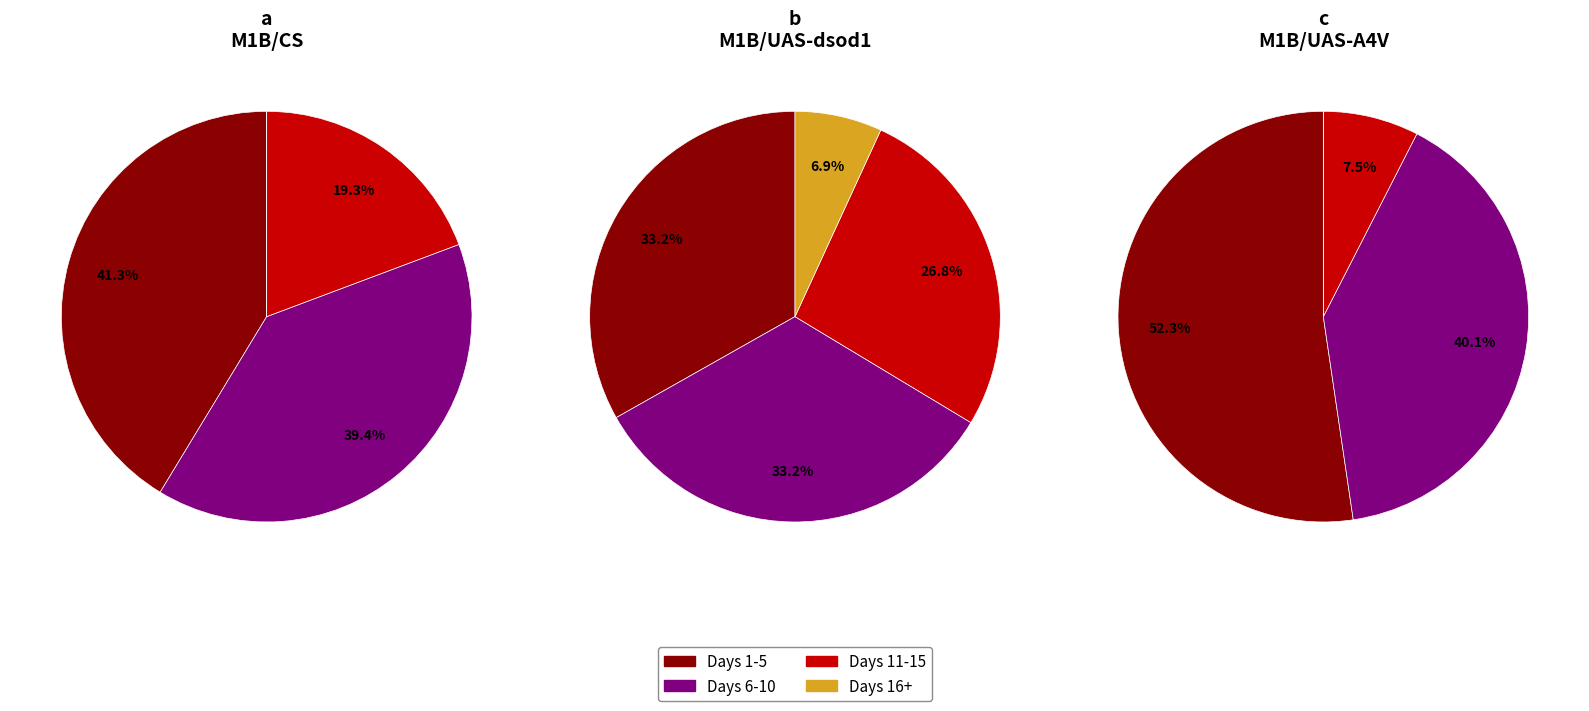

True or false: 7 accounts for 1% of the total.

False